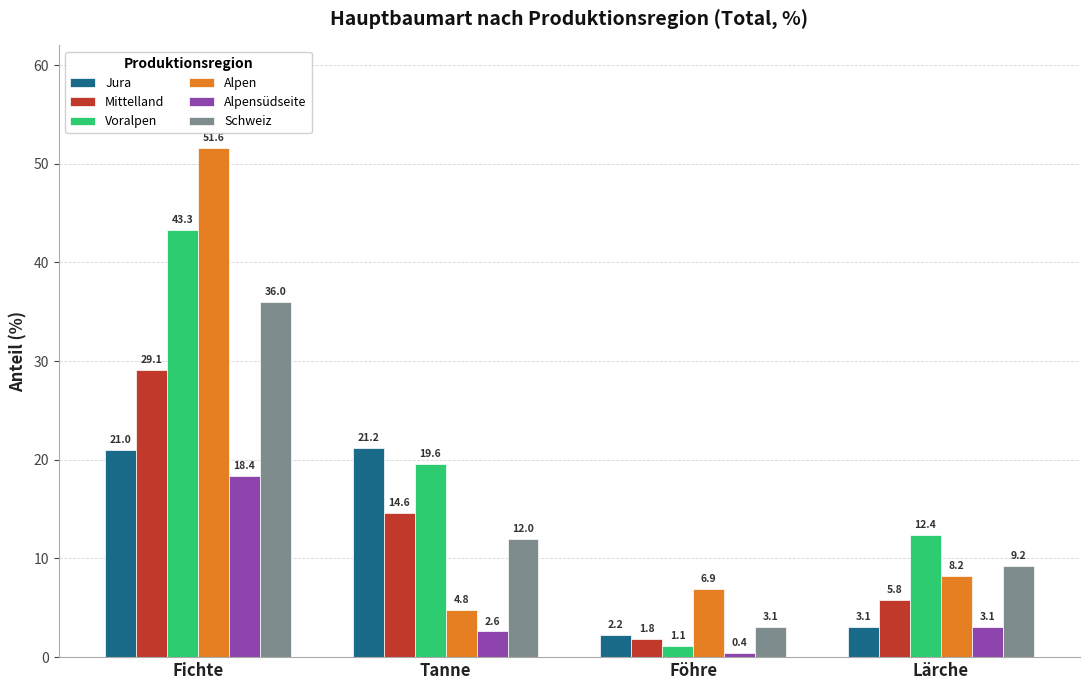

Reading left to right, list all the values displayed in this chart.

Jura: 21.0	21.2	2.2	3.1
Mittelland: 29.1	14.6	1.8	5.8
Voralpen: 43.3	19.6	1.1	12.4
Alpen: 51.6	4.8	6.9	8.2
Alpensüdseite: 18.4	2.6	0.4	3.1
Schweiz: 36.0	12.0	3.1	9.2